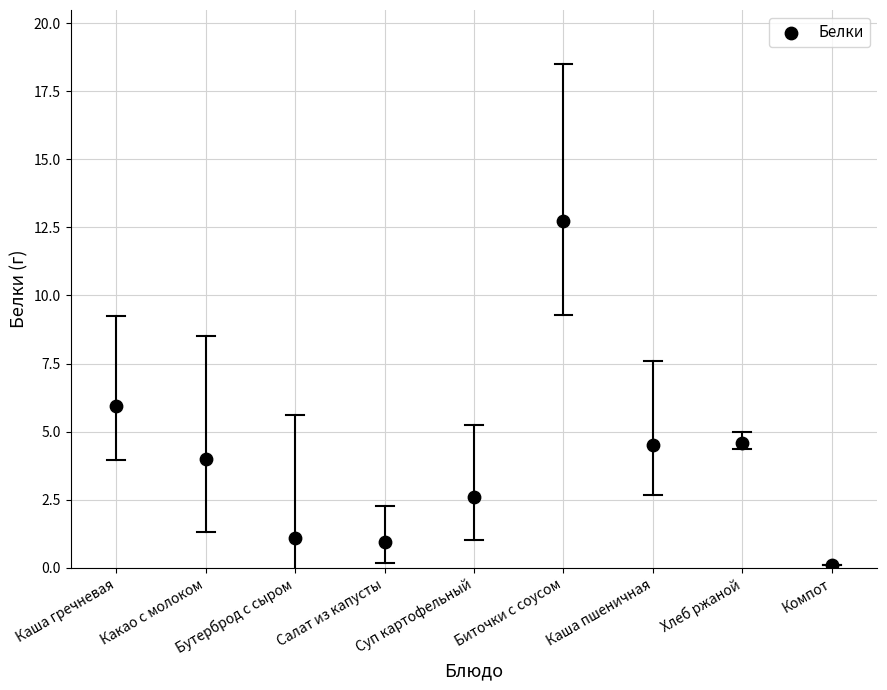

What is the range of Y values (max minus min)?

12.6